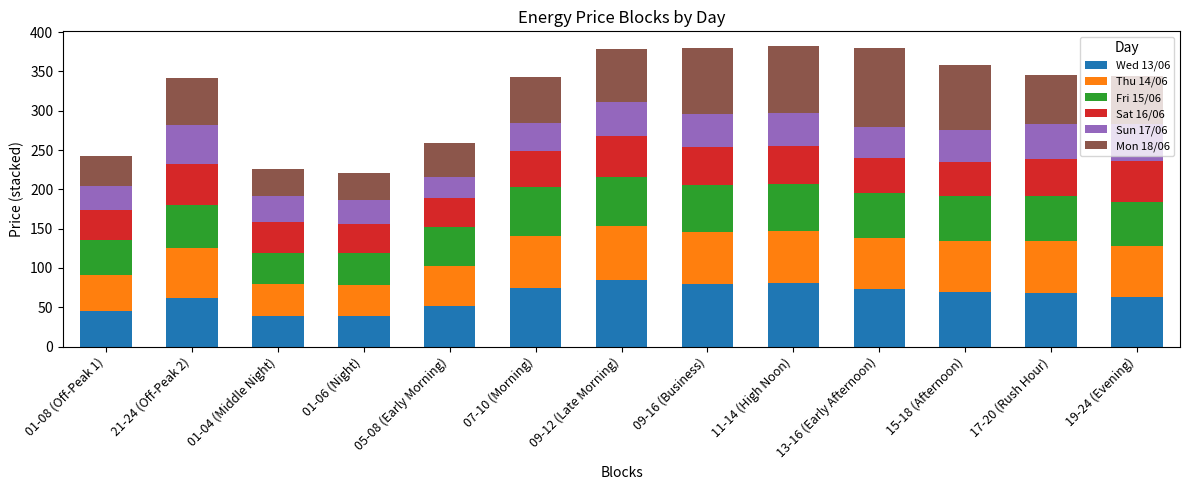

How many bars are there in total?

13